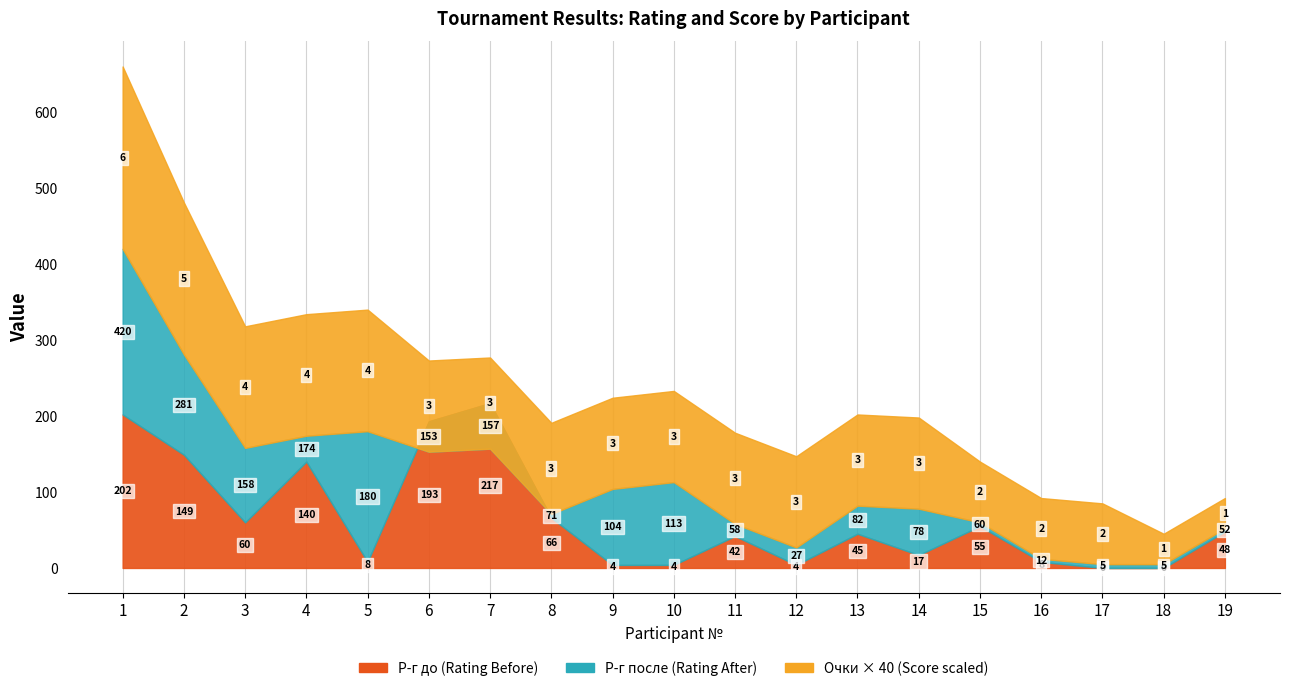

Reading left to right, extract all data points from this chart.

Место (Place): 1=1	2=2	3=3	4=4	5=5	6=6	7=7	8=8	9=9	10=10	11=11	12=12	13=13	14=14	15=15	16=16	17=17	18=18	19=19
Р-г после (Rating After): 1=420	2=281	3=158	4=174	5=180	6=153	7=157	8=71	9=104	10=113	11=58	12=27	13=82	14=78	15=60	16=12	17=5	18=5	19=52
Р-г до (Rating Before): 1=202	2=149	3=60	4=140	5=8	6=193	7=217	8=66	9=4	10=4	11=42	12=4	13=45	14=17	15=55	16=8	17=0	18=0	19=48
Очки (Score): 1=6	2=5	3=4	4=4	5=4	6=3	7=3	8=3	9=3	10=3	11=3	12=3	13=3	14=3	15=2	16=2	17=2	18=1	19=1